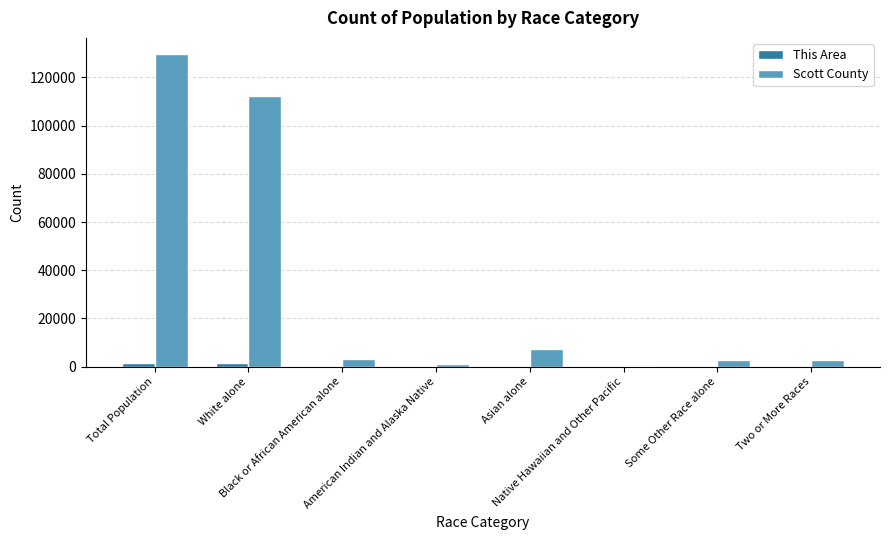

What is the maximum value for Scott County?

129928